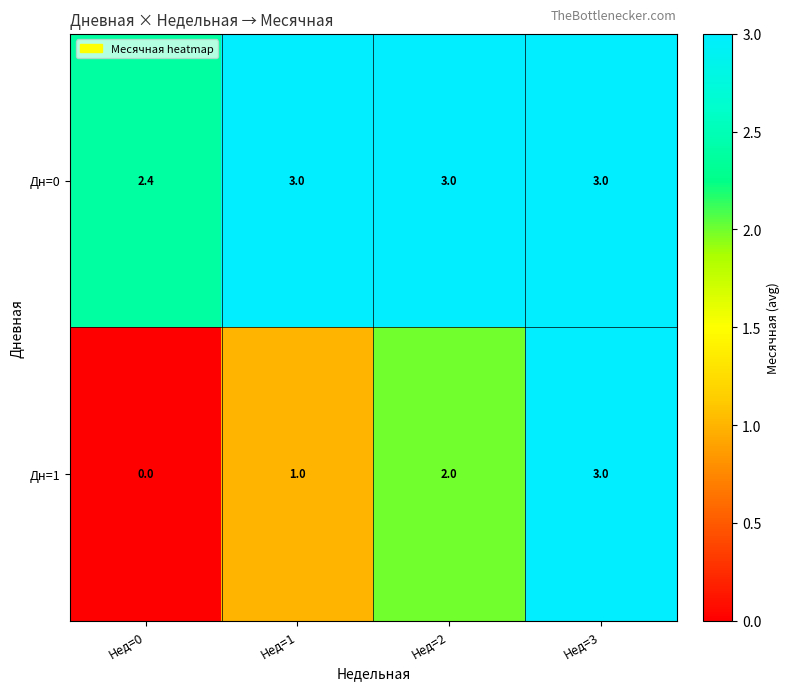

Which category has the lowest value in the Дн=0 series?

Нед=0